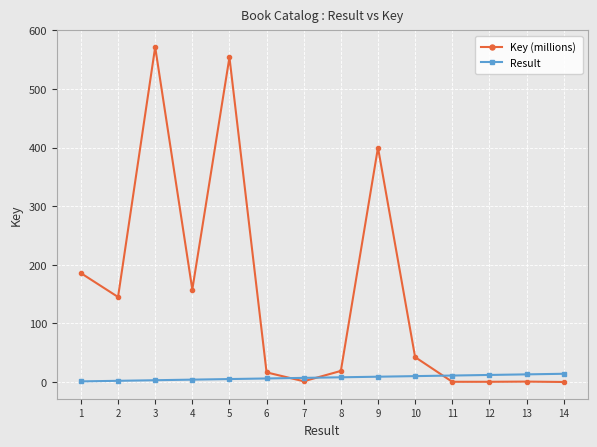

In Key (millions), how many points are higher than both neighbors (excluding endpoints)?

4